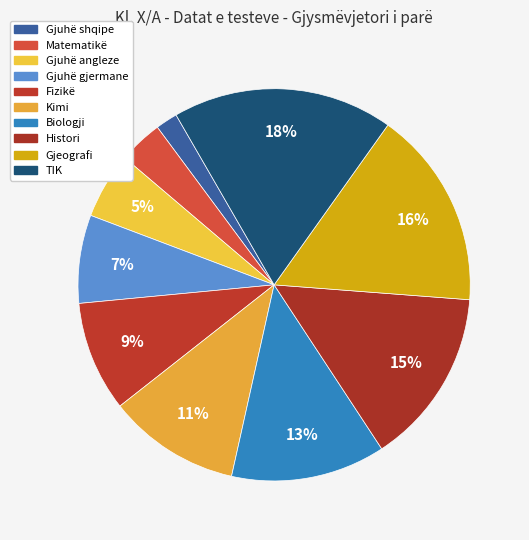

To the nearest percent, what is the combined percentage of Biologji and Gjeografi?

29%